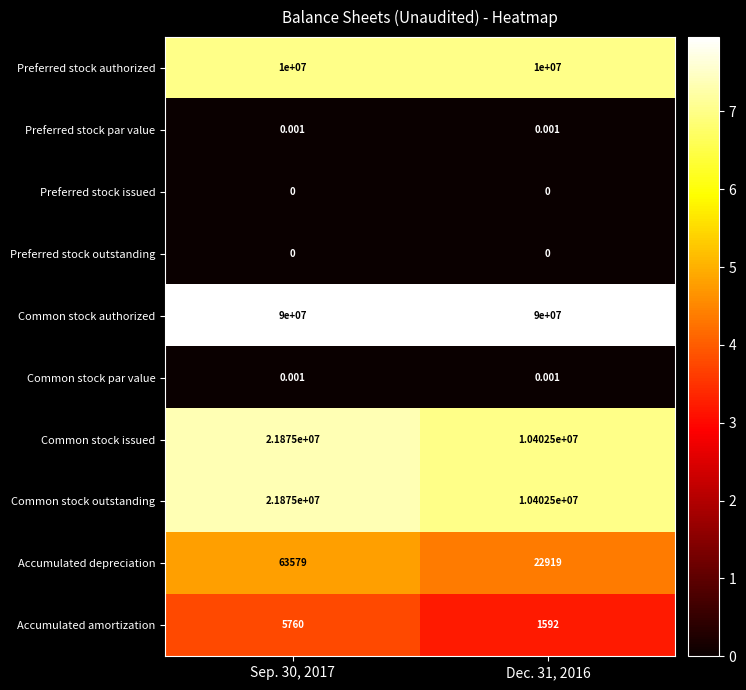

Which series has the largest total across all categories?

Common stock authorized